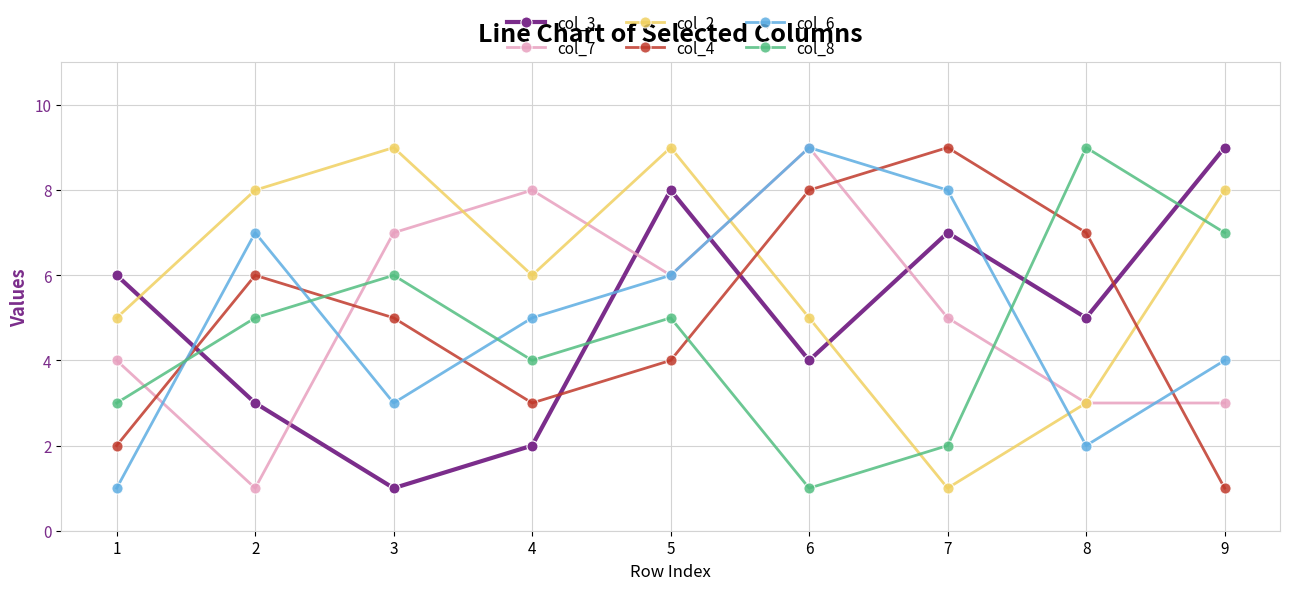

What is the sum of the col_2 values at 8 and 2?

11